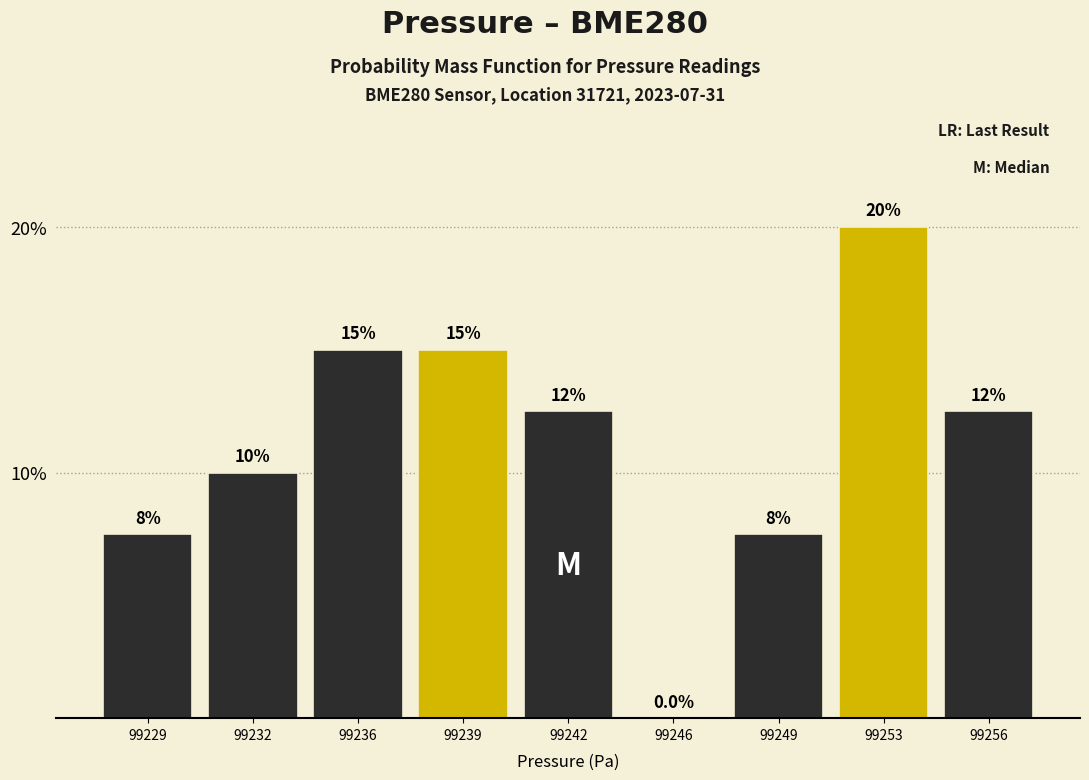

Reading right to left, extract all data points from this chart.

99256=12.5	99253=20.0	99249=7.5	99246=0.0	99242=12.5	99239=15.0	99236=15.0	99232=10.0	99229=7.5